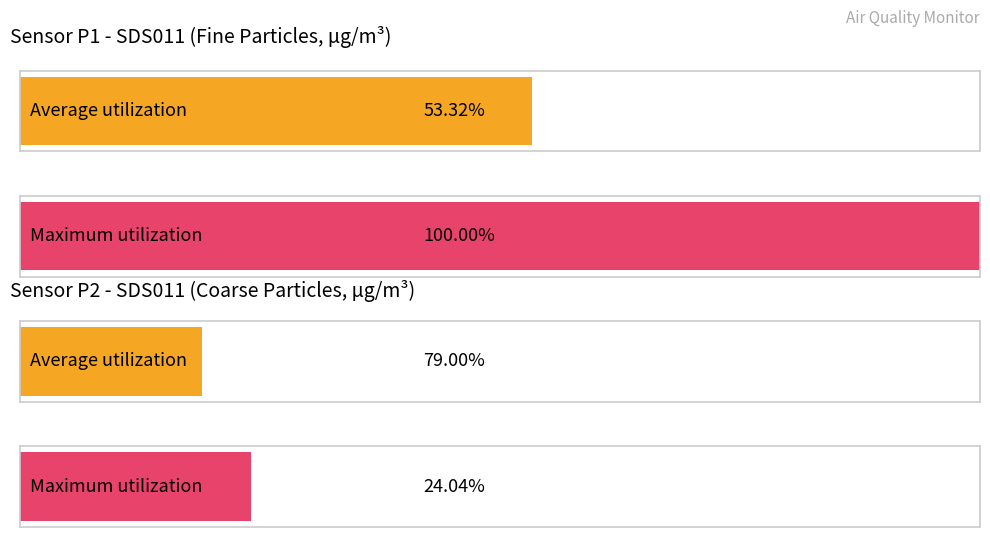

The SDS_P1 series shows 9.3 at 00:44. True or false?

False